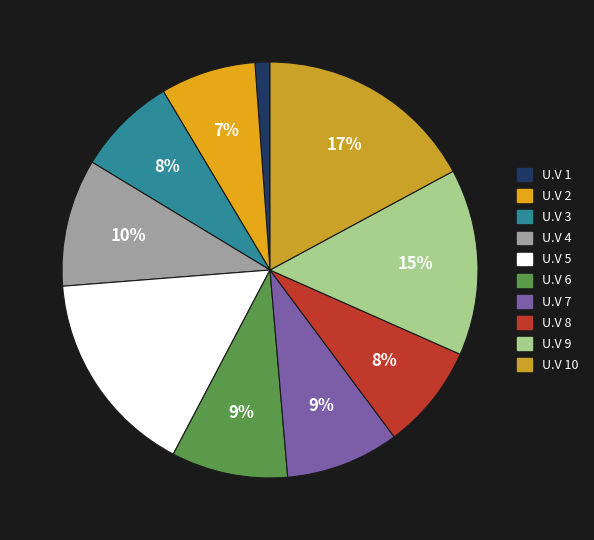

How many segments does this pie chart have?

10